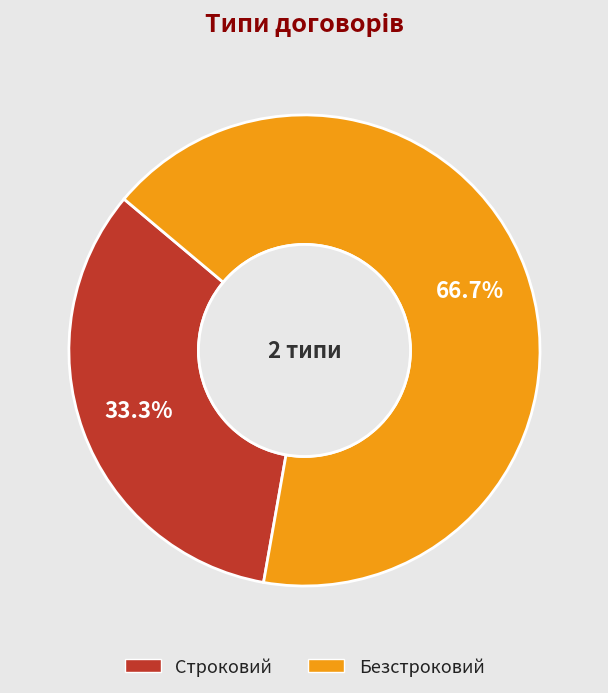

What portion of the pie excludes Строковий?

66.7%